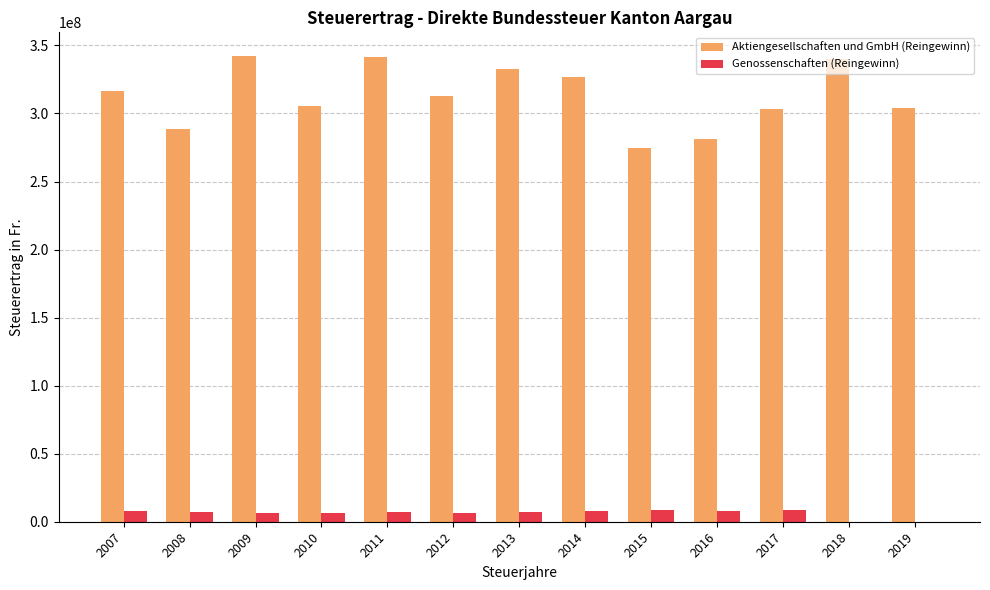

What is the sum of all Genossenschaften (Reingewinn) values?

81575468